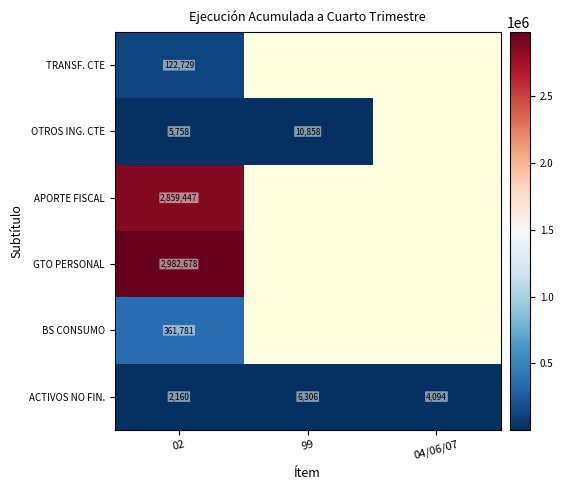

What is the minimum value shown in the chart?

2160.0